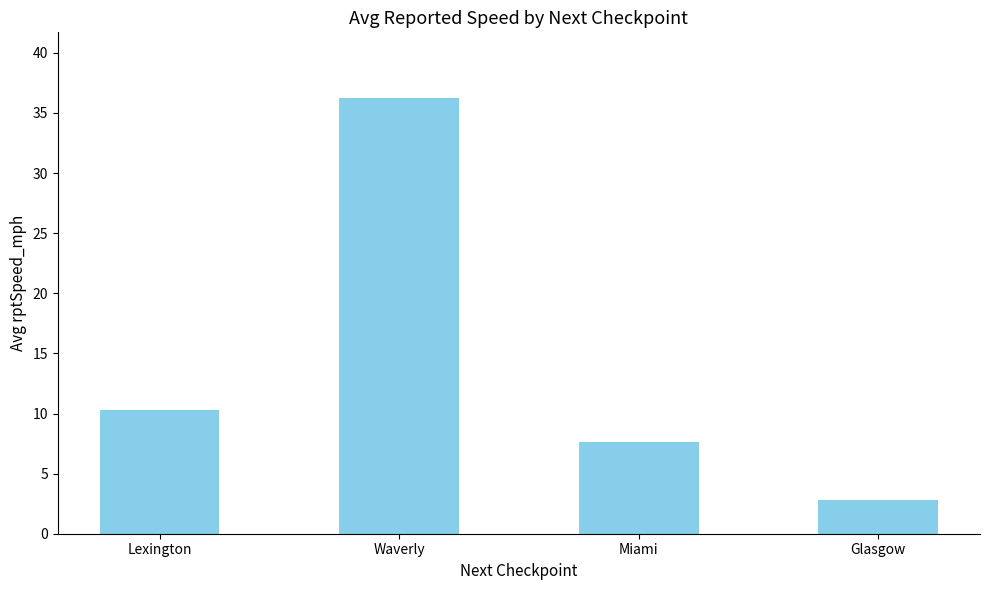

How many bars are there in total?

4